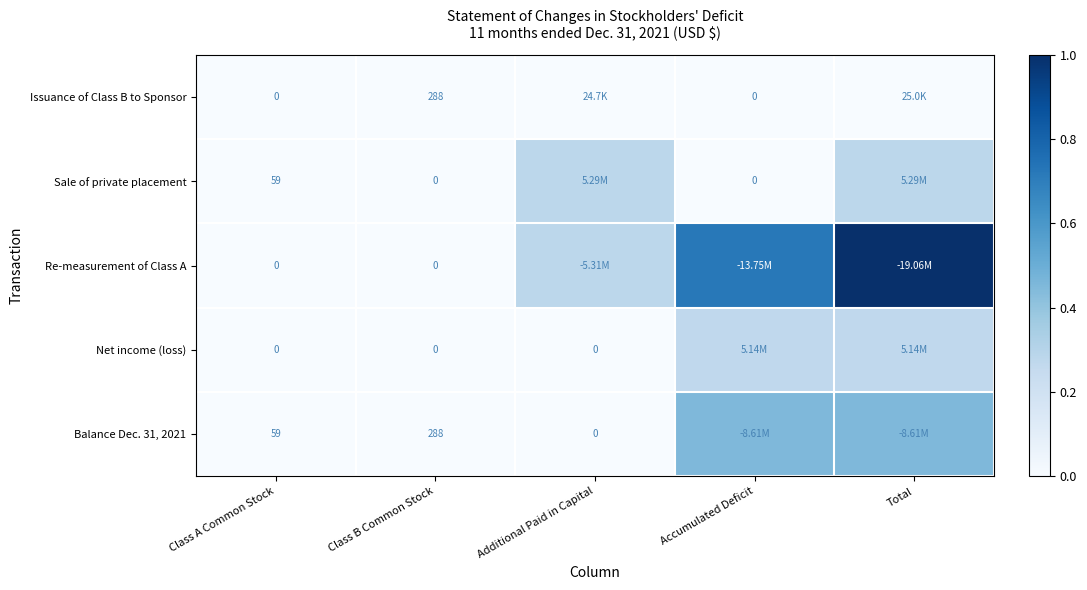

How many data points does each series have?

5